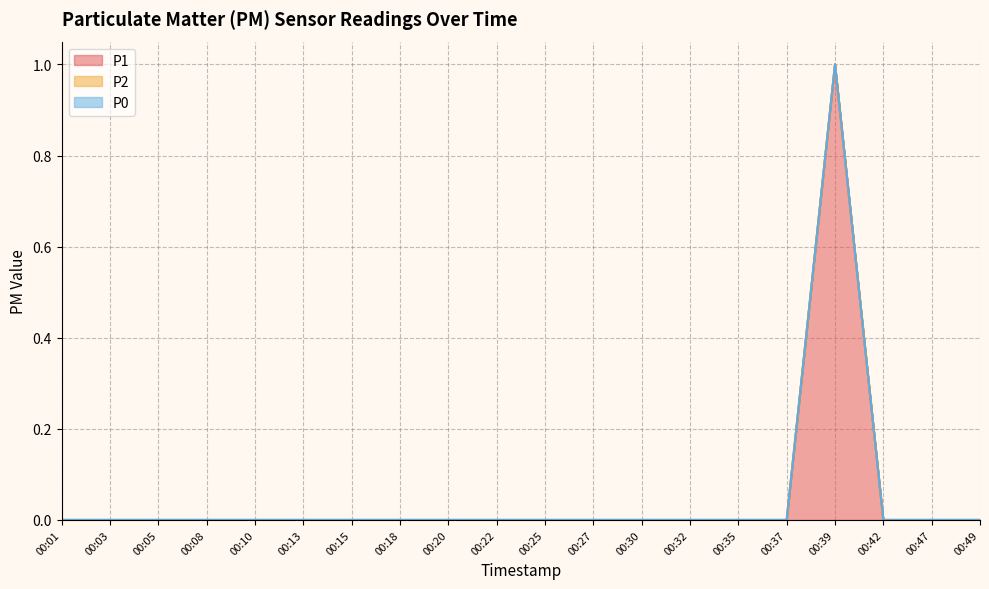

Rank the series at 00:15 from highest to lowest value.

P1, P2, P0